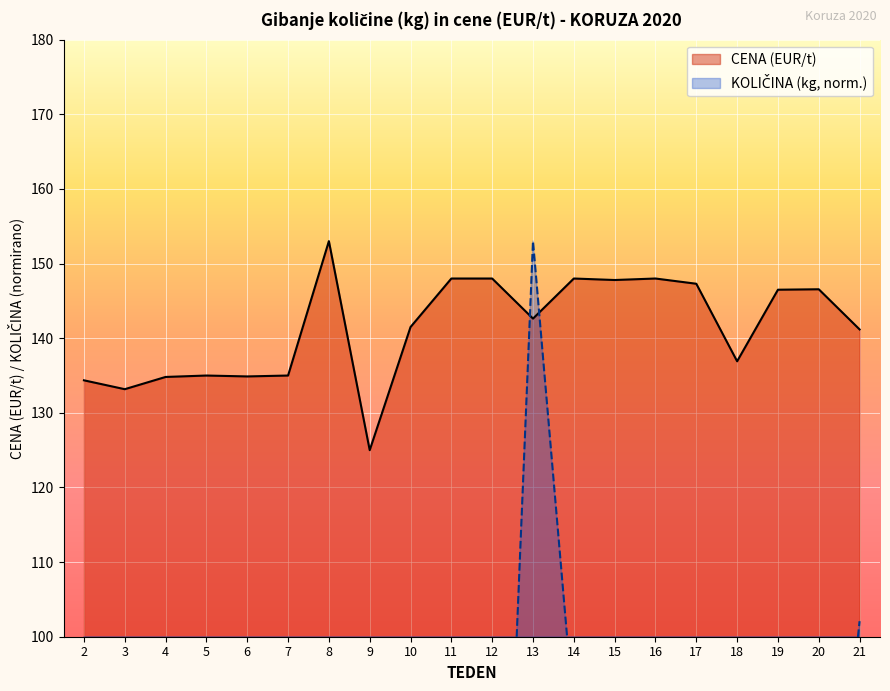

At which label does CENA (EUR/t) reach its minimum?

9